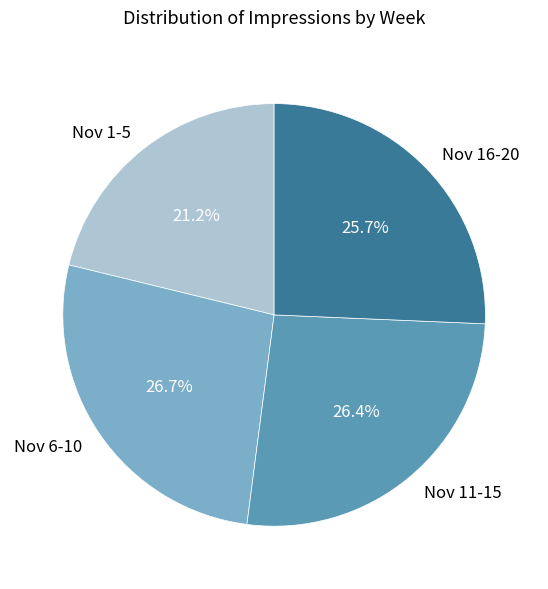

Do Nov 11-15 and Nov 1-5 together represent more than half of the pie?

No